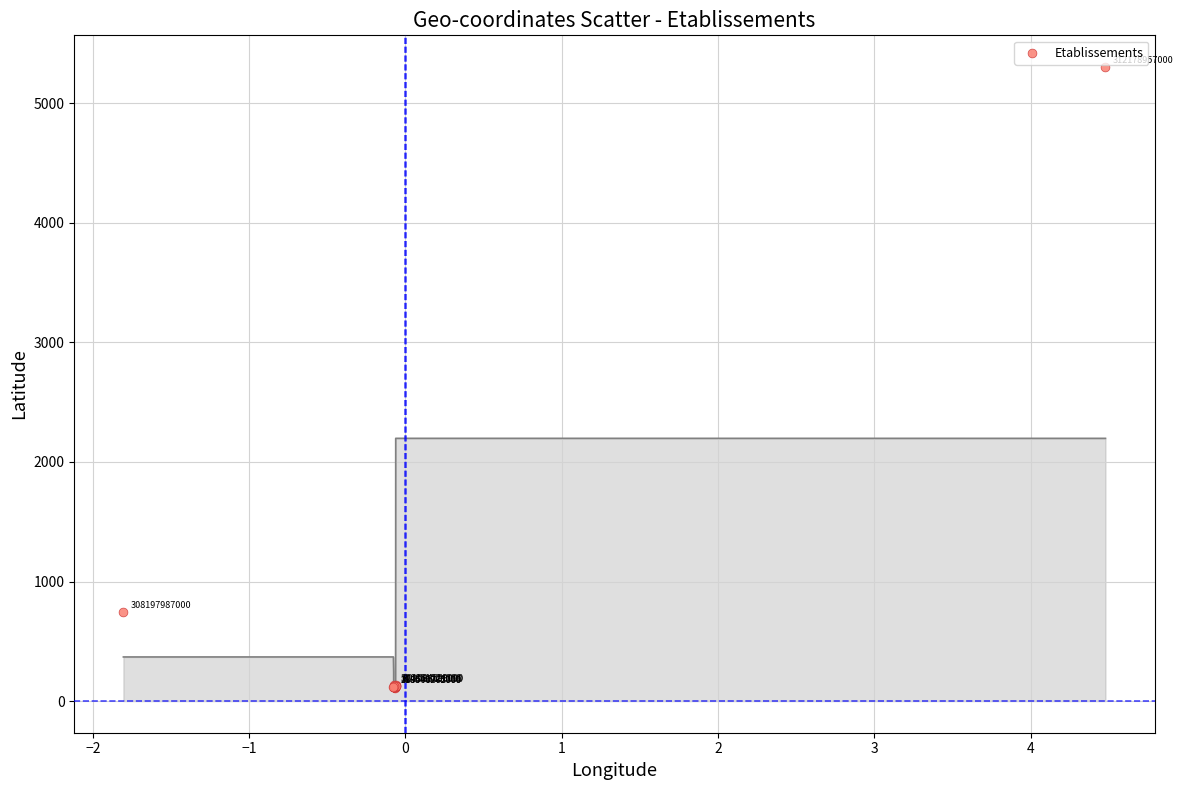

What Y value in the scatter plot is closest to 2705?

745.7